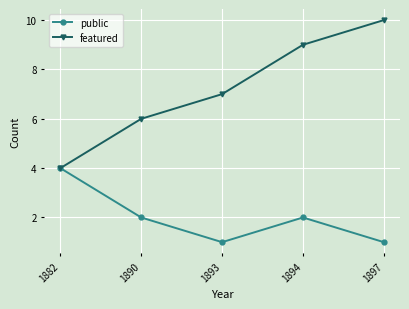

True or false: featured has a value of 10 at 1897.

True